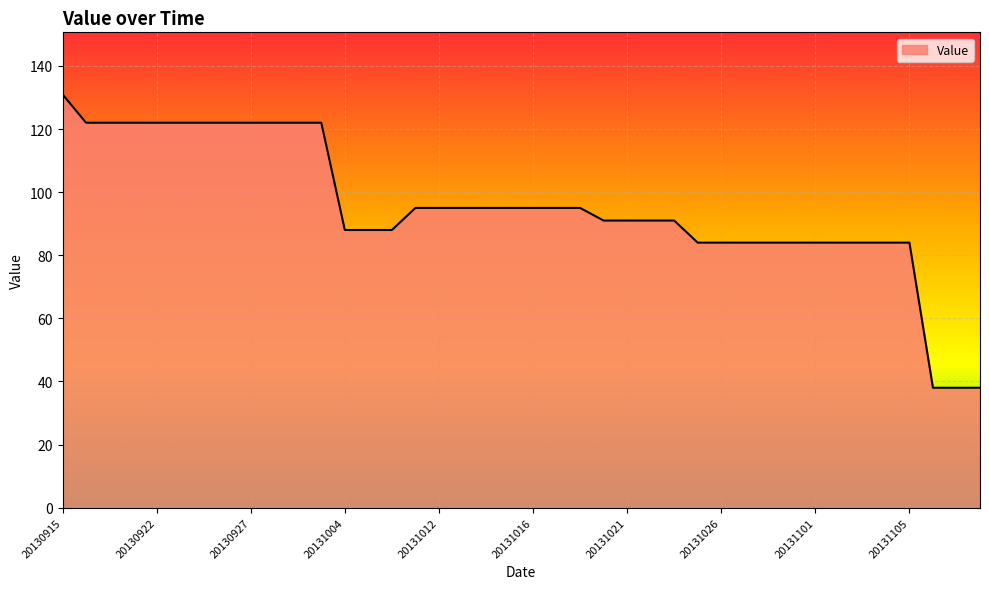

What is the difference between the maximum and minimum values?

93